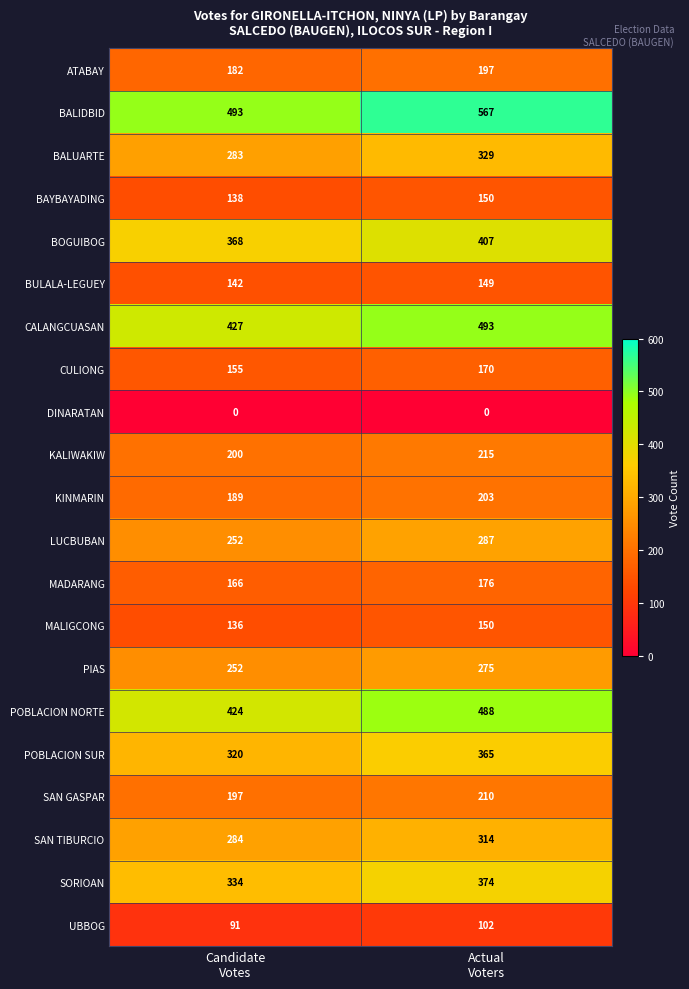

Which series has the largest range (max minus min)?

BALIDBID